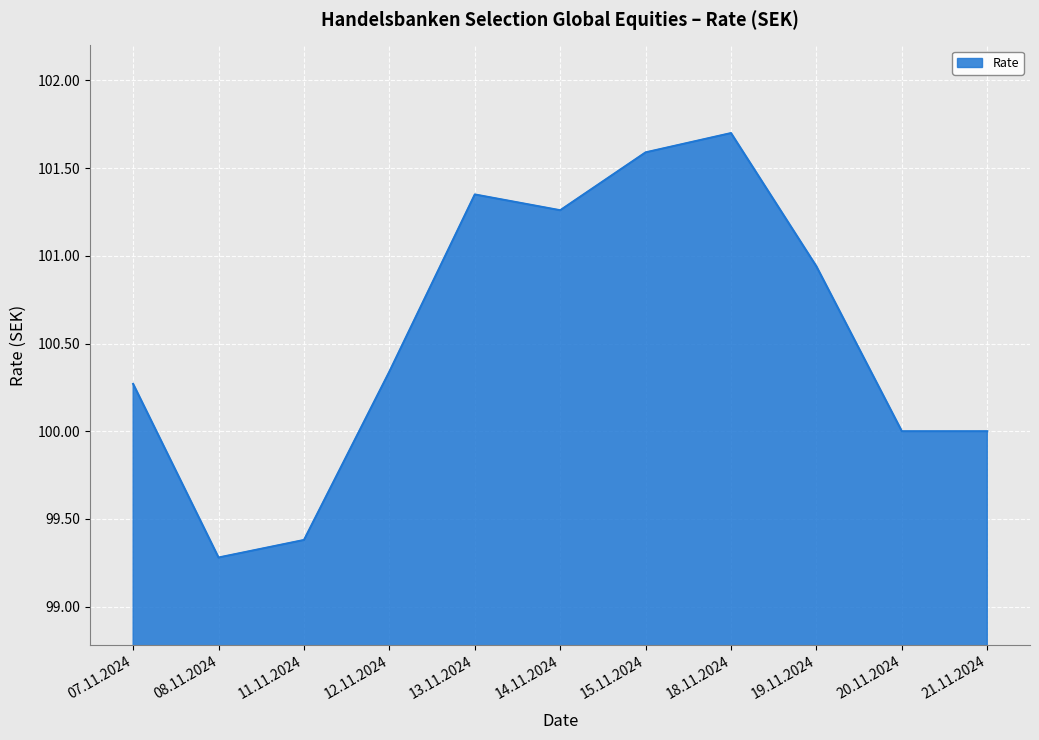

What is the maximum value shown in the chart?

101.7